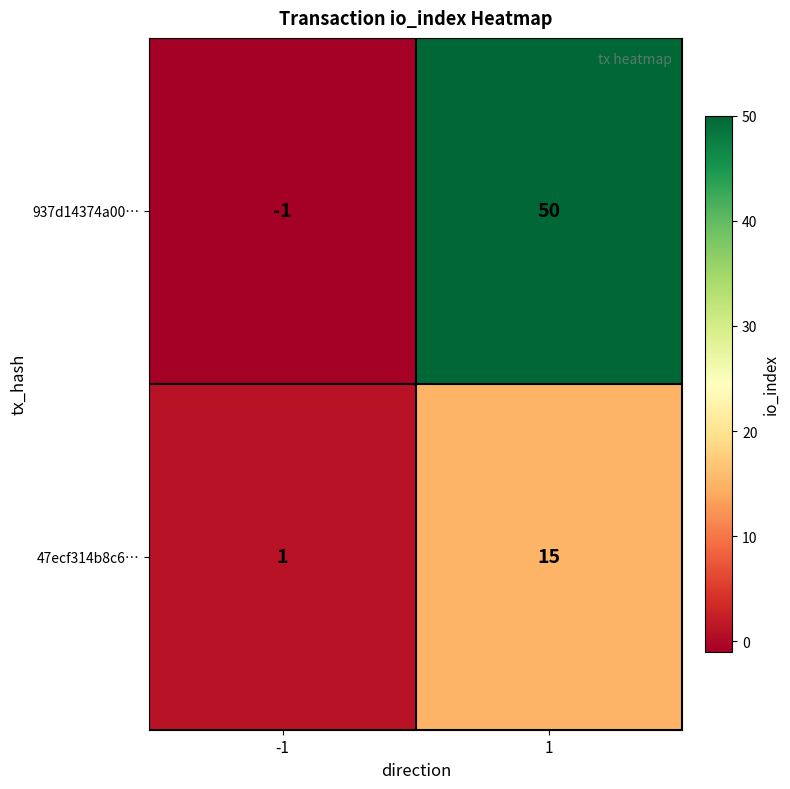

What is the minimum value shown in the chart?

-1